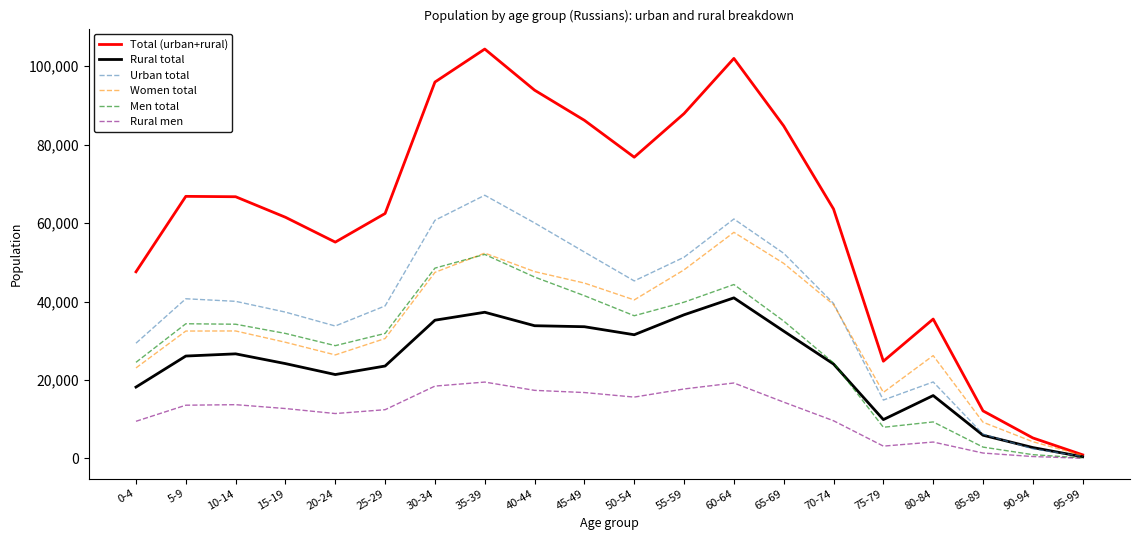

The Urban total series shows 45259 at 50-54. True or false?

True